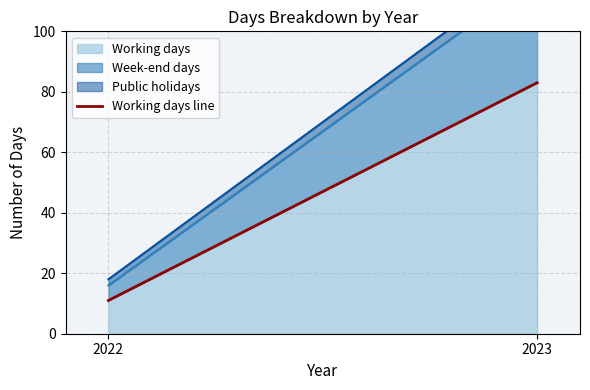

Does the chart display data point markers on the line(s)?

No